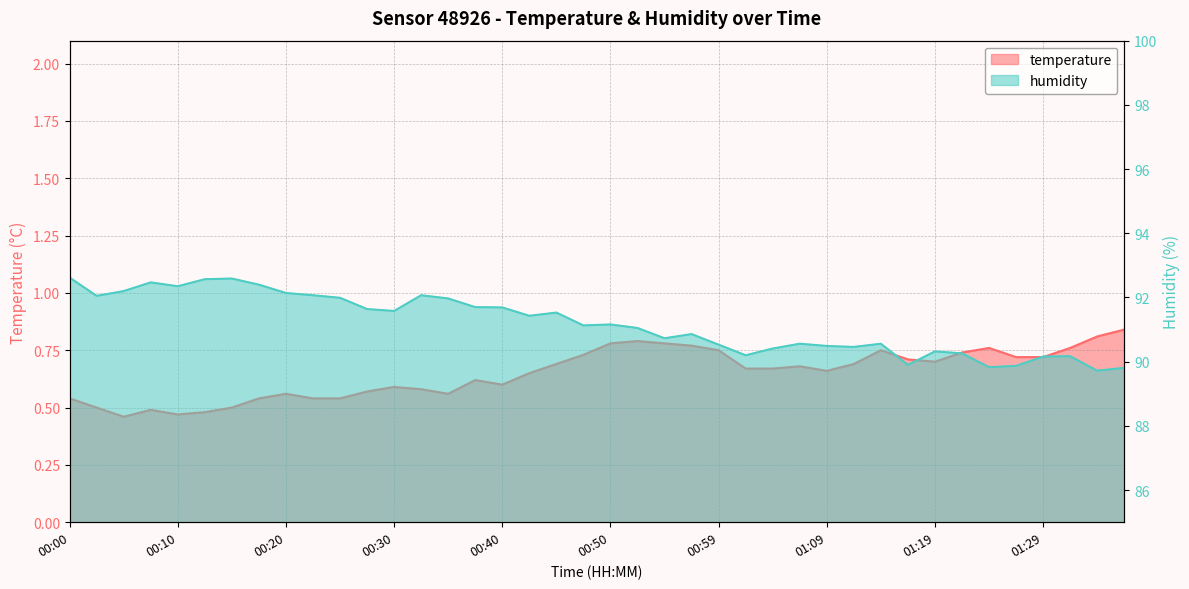

What value does the humidity series have at 01:26?

89.9